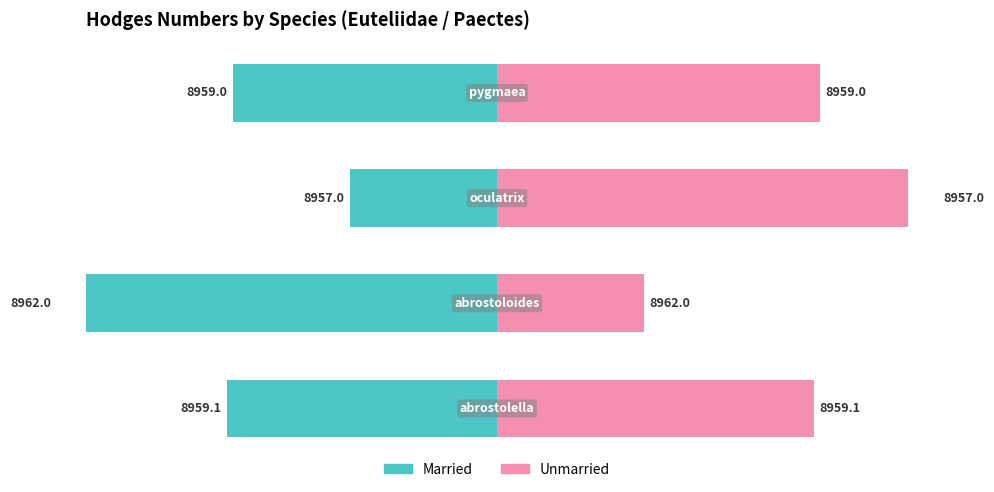

What are all the series names shown in the legend?

Married, Unmarried